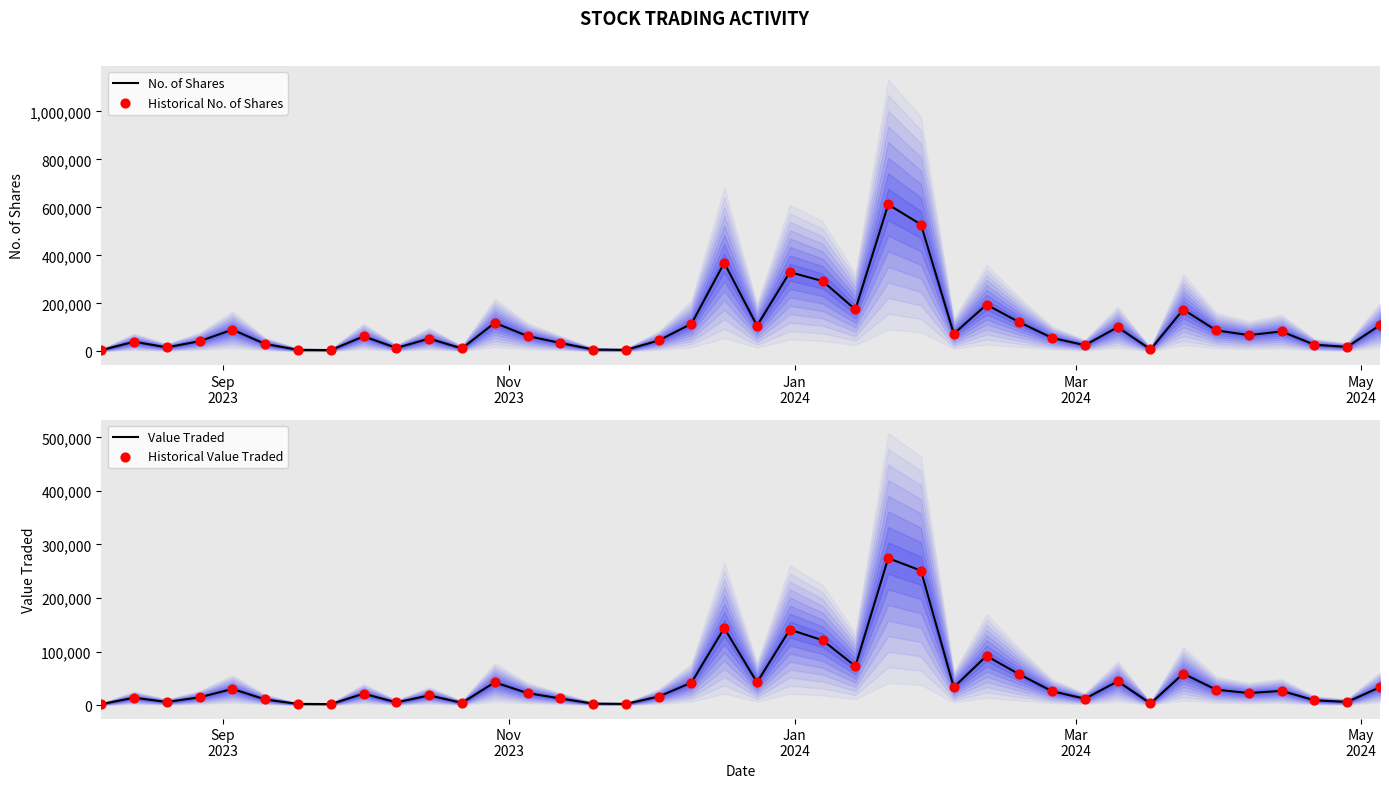

At how many categories does at least one series exceed 305978?

4